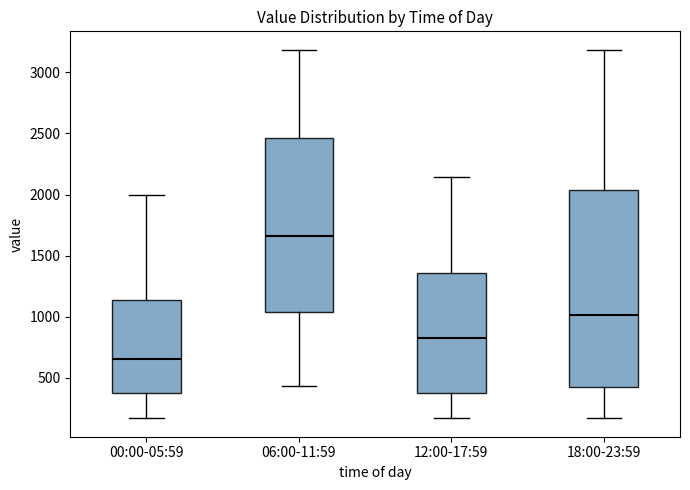

Reading left to right, read every box against the y-axis: the position of its median line, the range the box covers, and the ends of its whiskers. The values are not printed on the chart, so give them approximately, as read against the axis.

00:00-05:59: median 650, box 350 to 1150, whiskers 150 to 2000
06:00-11:59: median 1650, box 1050 to 2450, whiskers 450 to 3200
12:00-17:59: median 850, box 350 to 1350, whiskers 150 to 2150
18:00-23:59: median 1000, box 400 to 2050, whiskers 150 to 3200